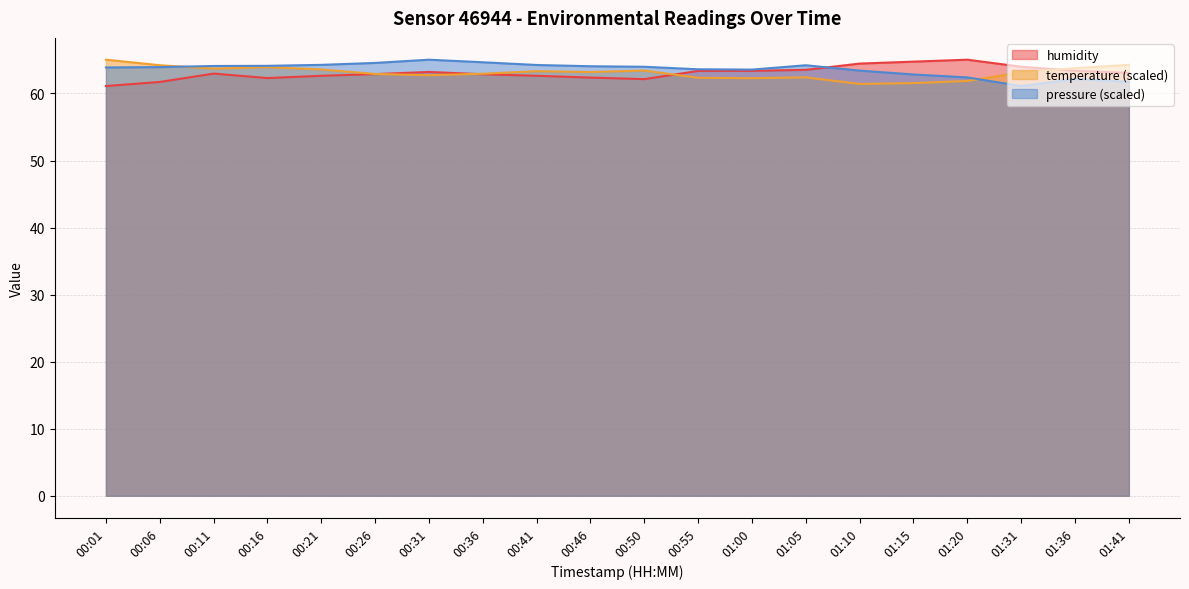

Does the chart display data point markers on the line(s)?

No